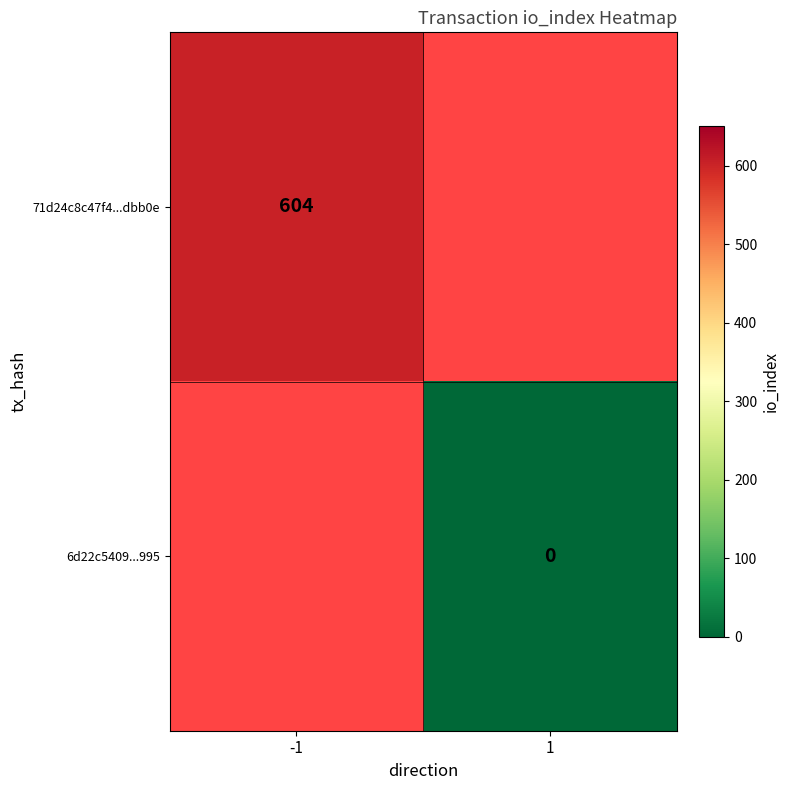

Is it true that 71d24c8c47f4...dbb0e equals 604 at -1?

True